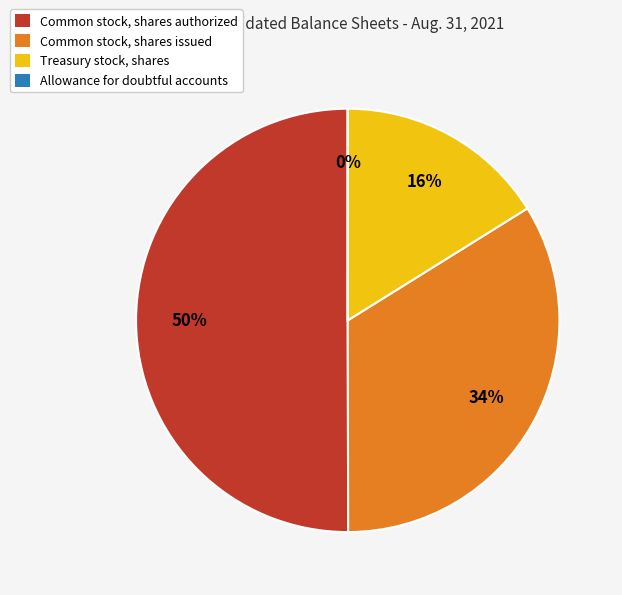

To the nearest percent, what is the difference between the largest and smallest slice percentages?

50%